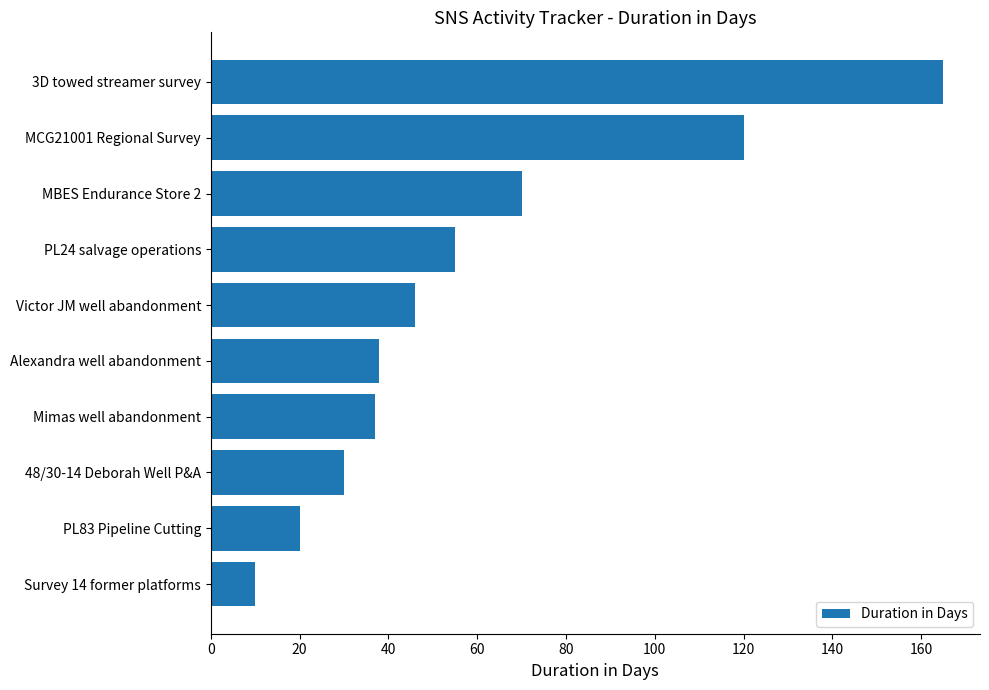

What is the difference between the maximum and second lowest values?

145